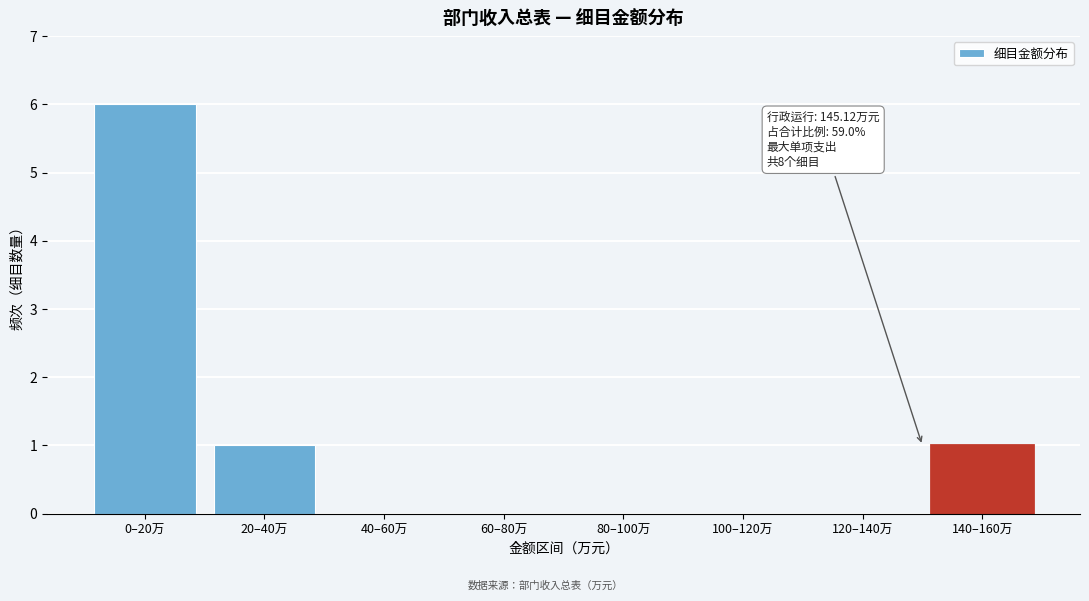

Reading left to right, transcribe all the data shown in this chart.

0–20万=6	20–40万=1	40–60万=0	60–80万=0	80–100万=0	100–120万=0	120–140万=0	140–160万=1